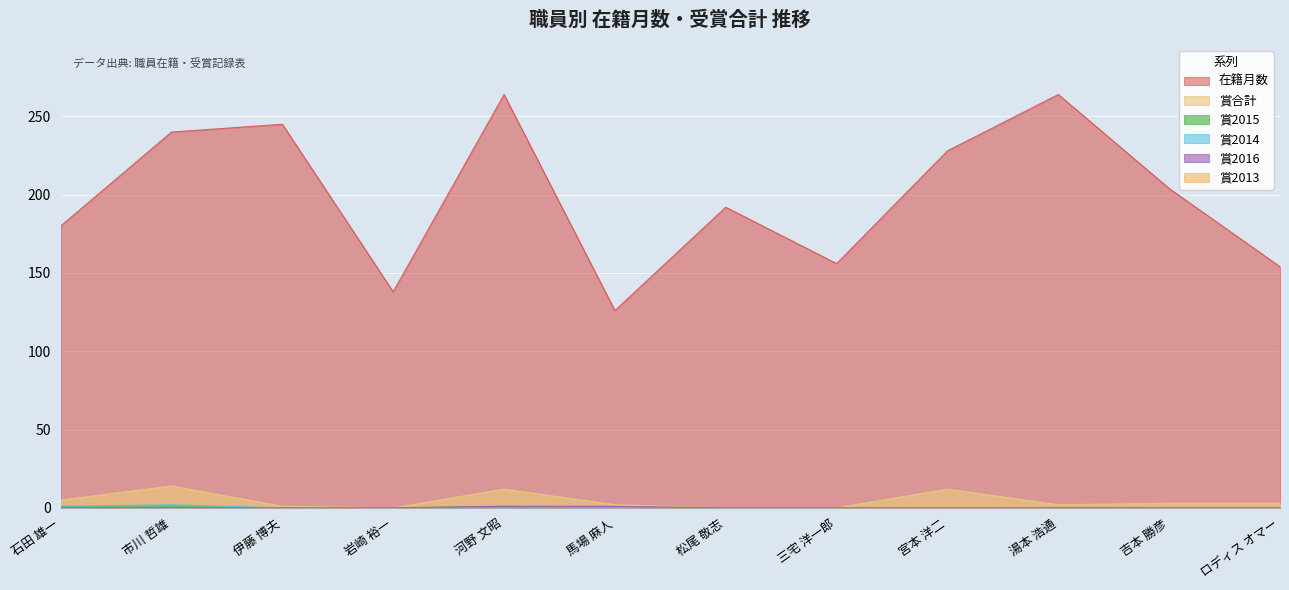

True or false: 在籍月数 and 賞2016 intersect in this chart.

False